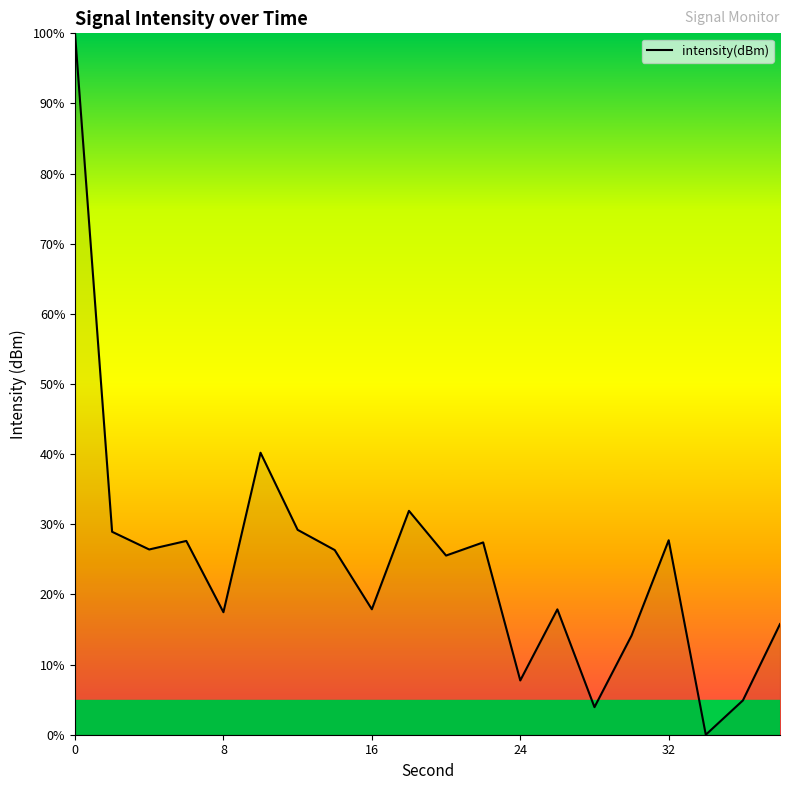

What is the greatest value displayed?

100.0